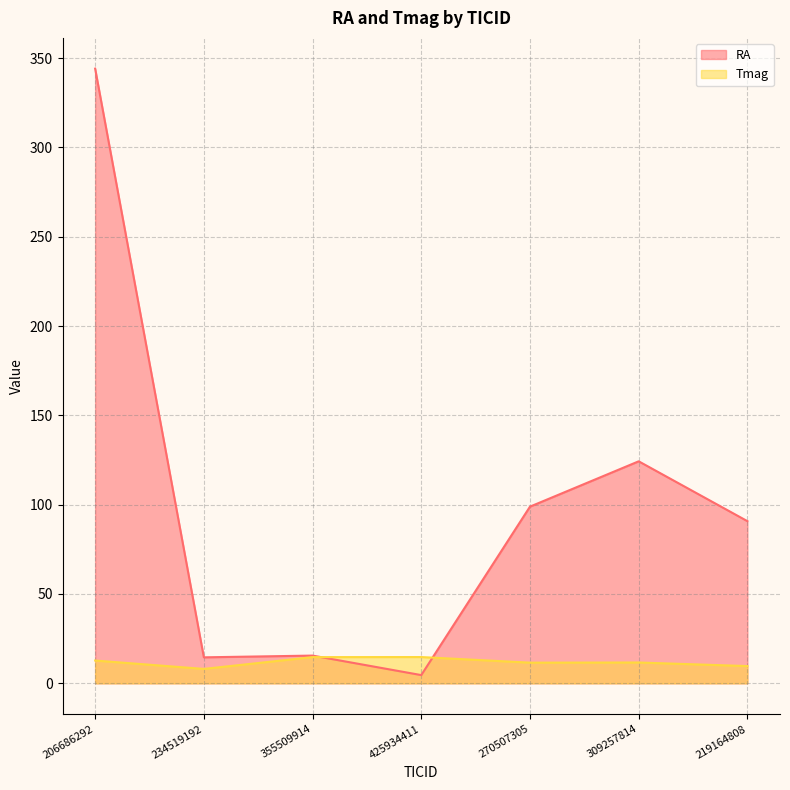

What is the label of the 3rd point from the right?

270507305